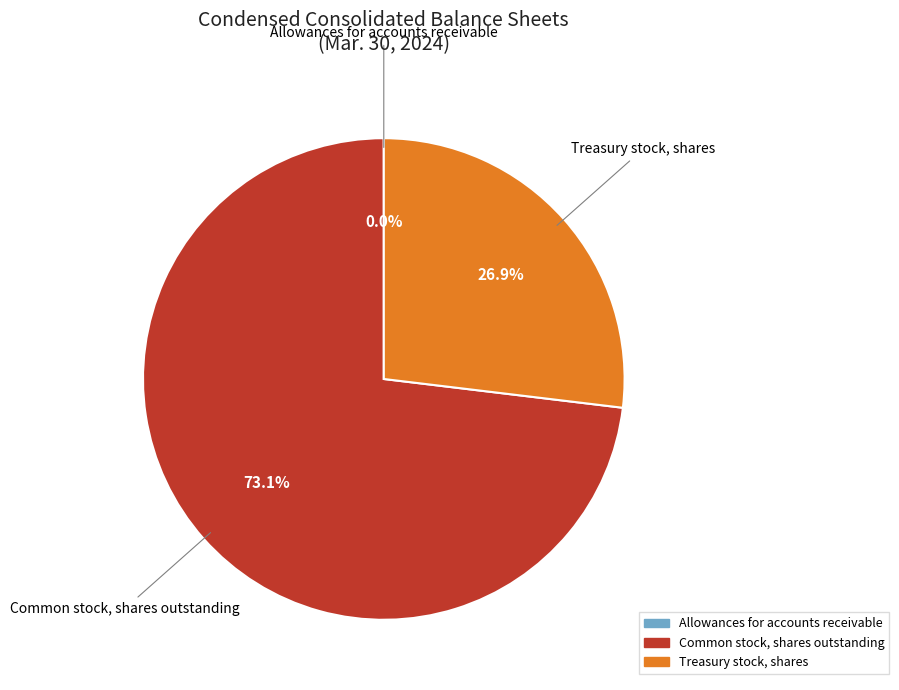

Is the sum of Treasury stock, shares and Common stock, shares outstanding greater than half?

Yes